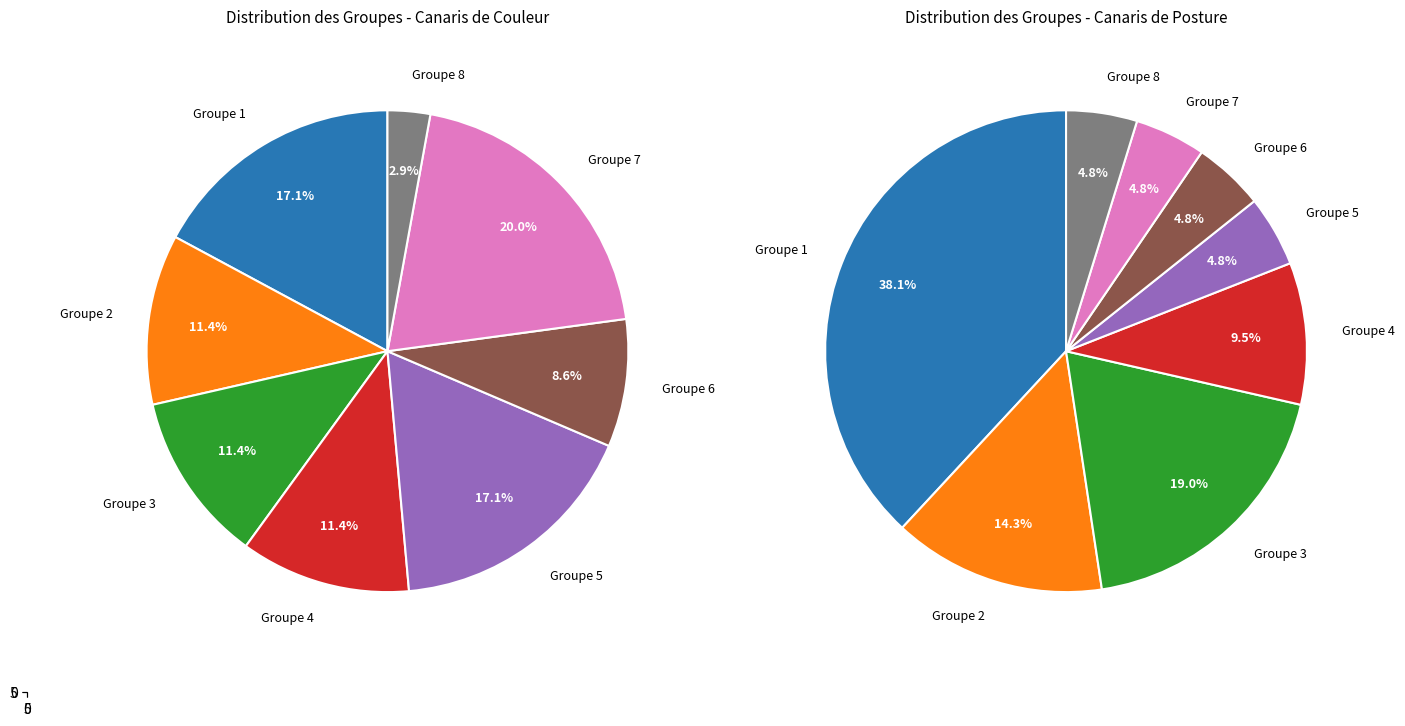

To the nearest percent, what portion does Groupe 7 represent?

5%